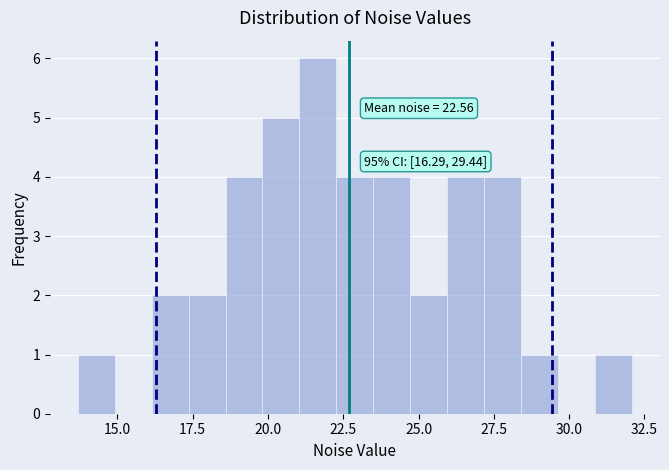

Read against the x-axis, roughly where is the centre of the tallest bar?

21.5